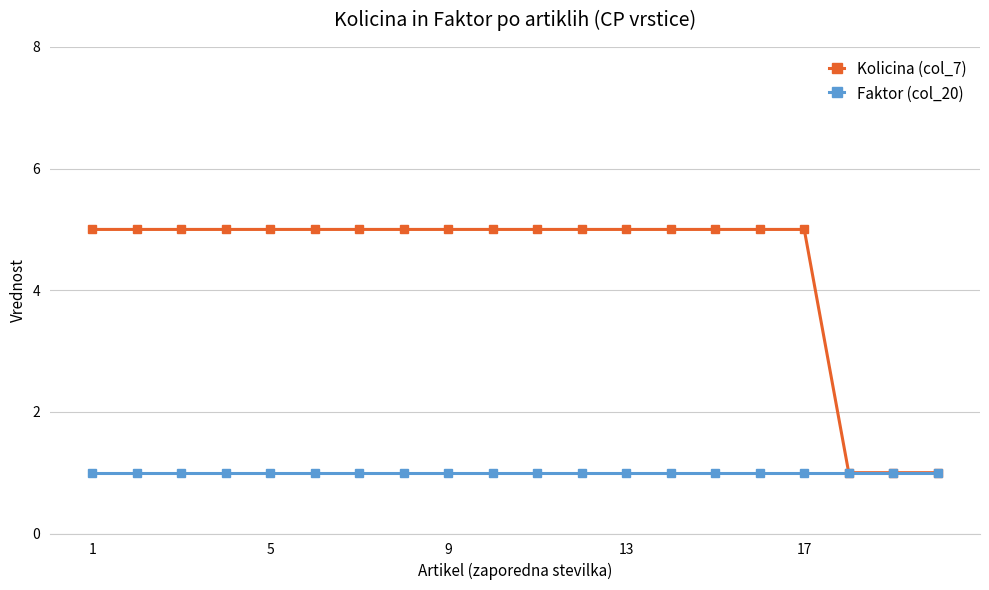

What is the difference between the second highest and second lowest values in the Kolicina (col_7) series?

4